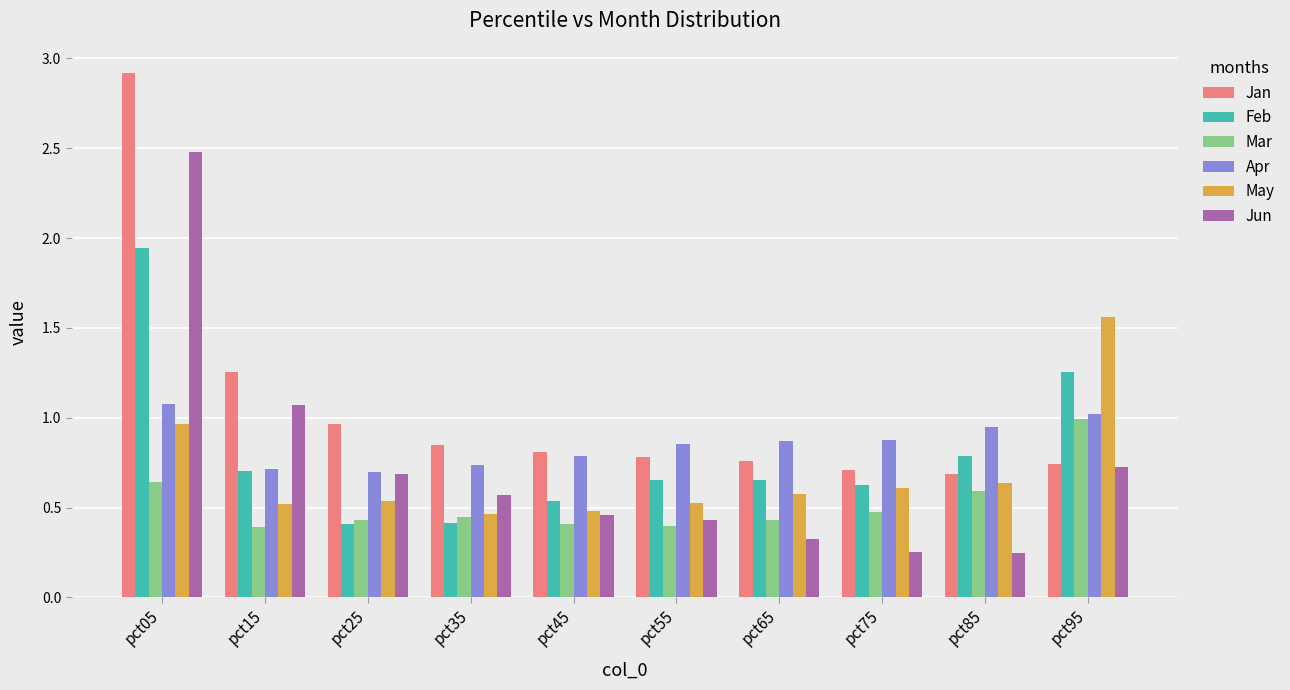

What is the sum of the Jan values at pct75 and pct65?

1.5